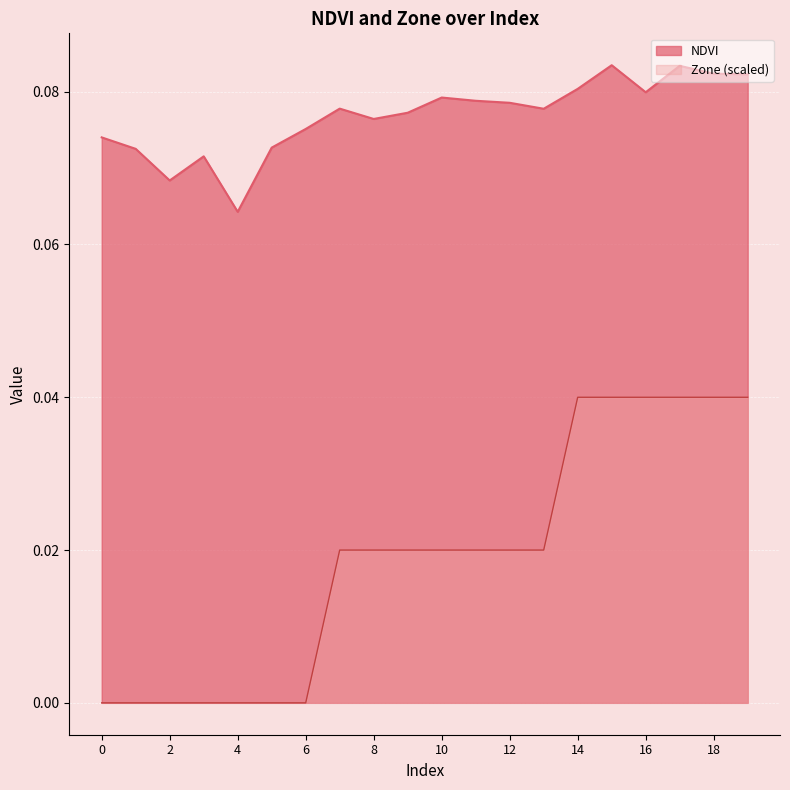

True or false: NDVI and Zone intersect in this chart.

False